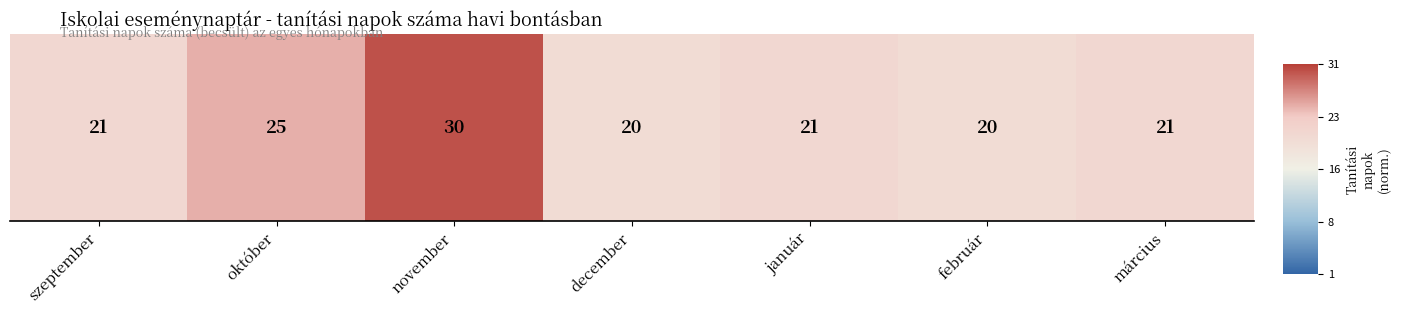

True or false: the data shows 0.4 at december.

False